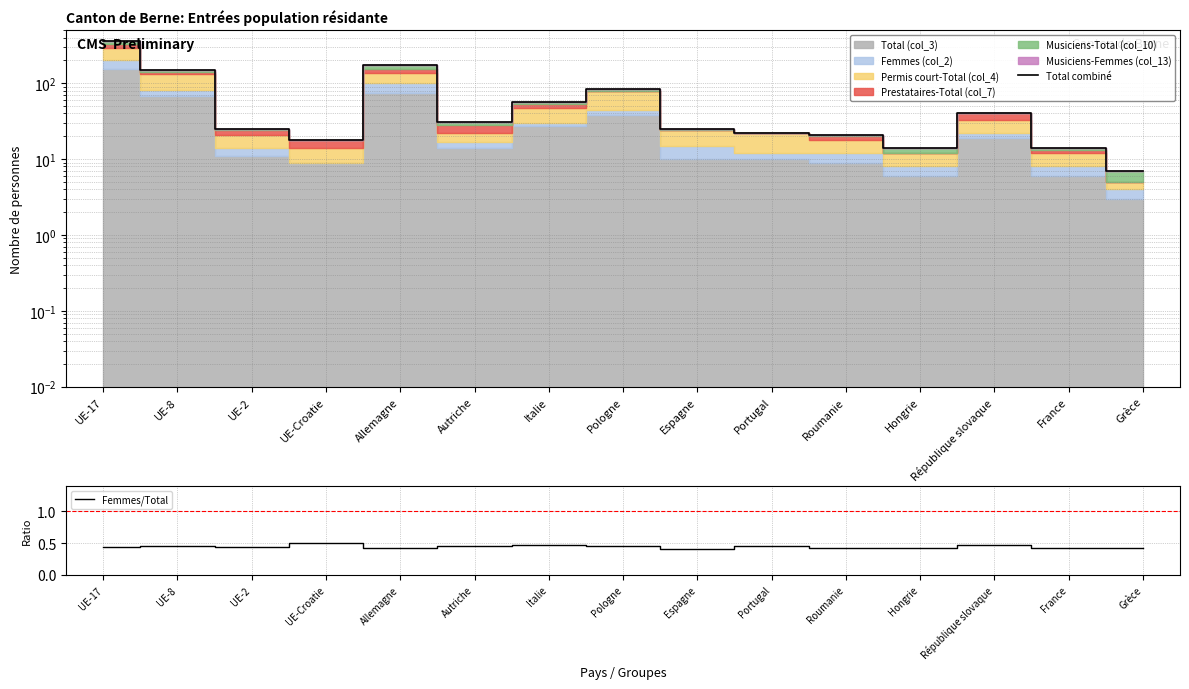

The Total combiné series shows 175.0 at Allemagne. True or false?

True